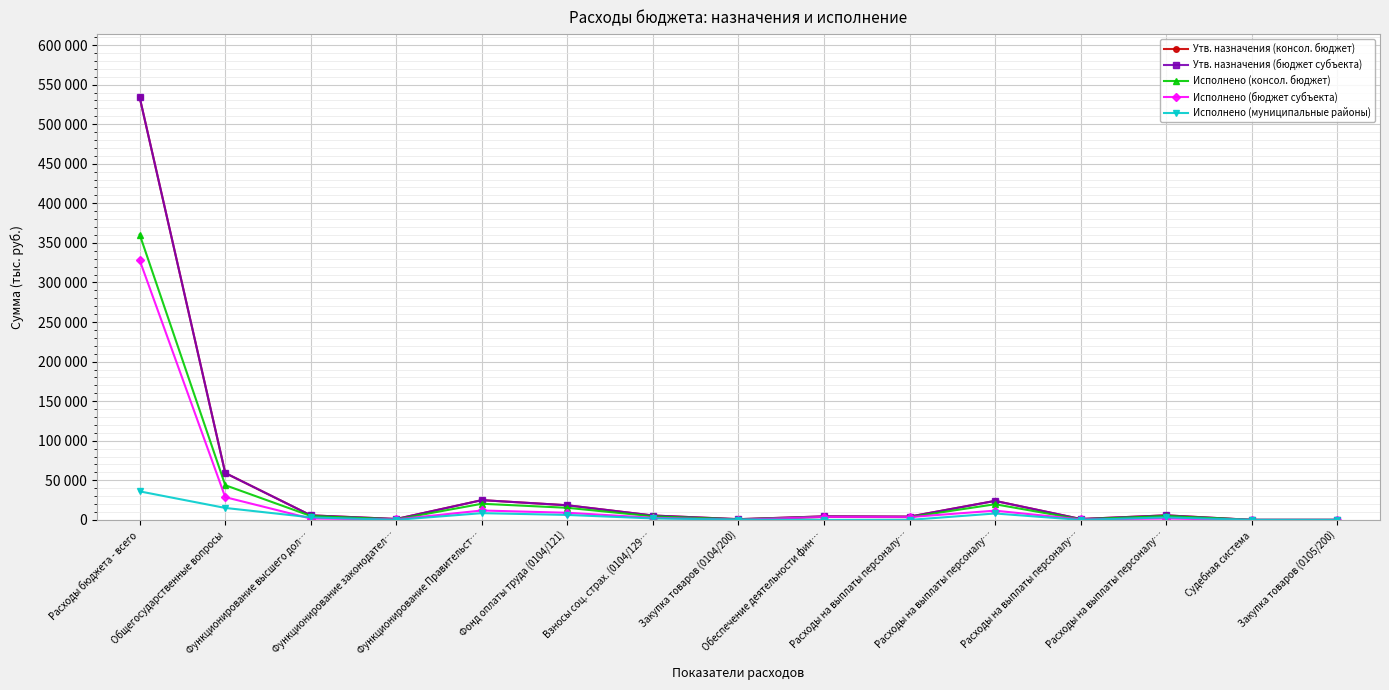

Which series changed the most between Расходы бюджета - всего and Закупка товаров (0104/200)?

Утв. назначения (консол. бюджет)